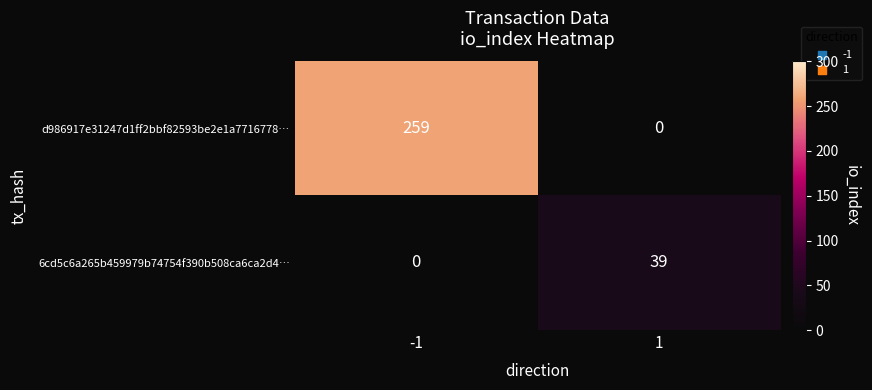

The value of 6cd5c6a265b459979b74754f390b508ca6ca2d4… at -1 is 0. True or false?

True